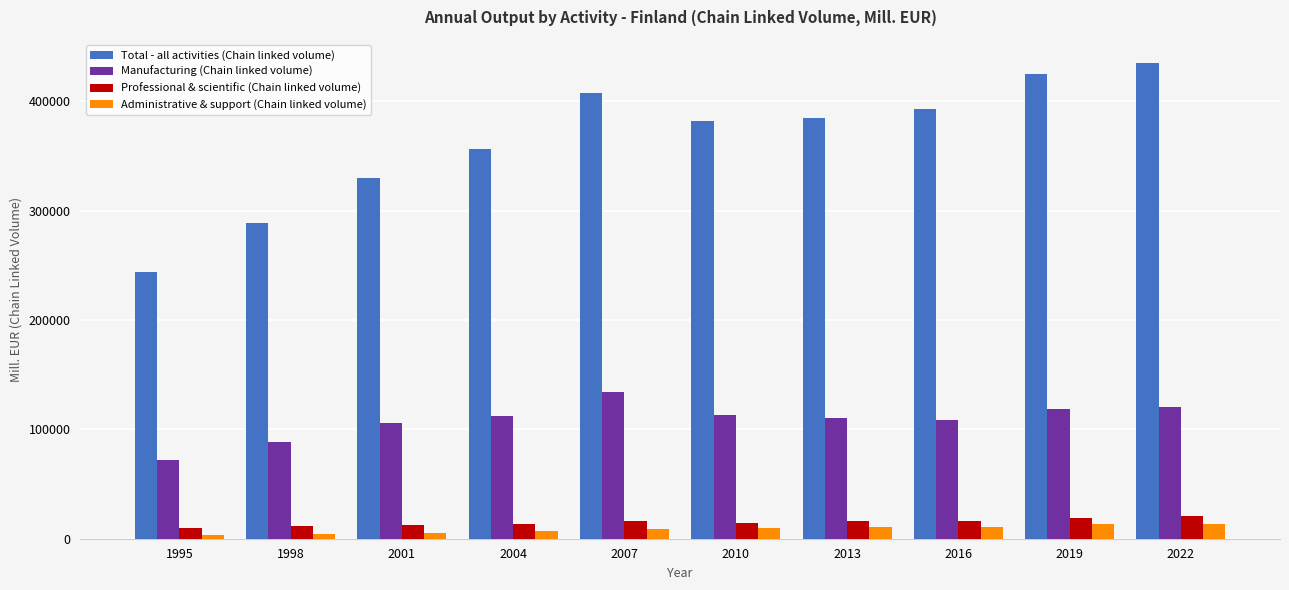

What is the average value of the Professional & scientific (Chain linked volume) series?

14943